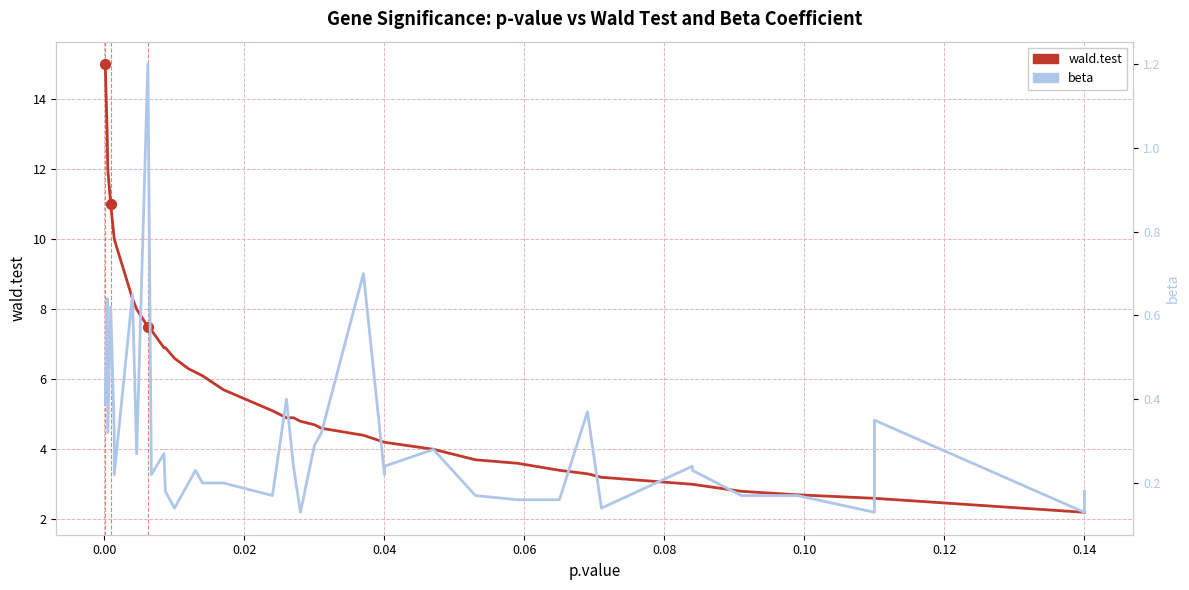

Which series has the widest spread of Y values?

wald.test